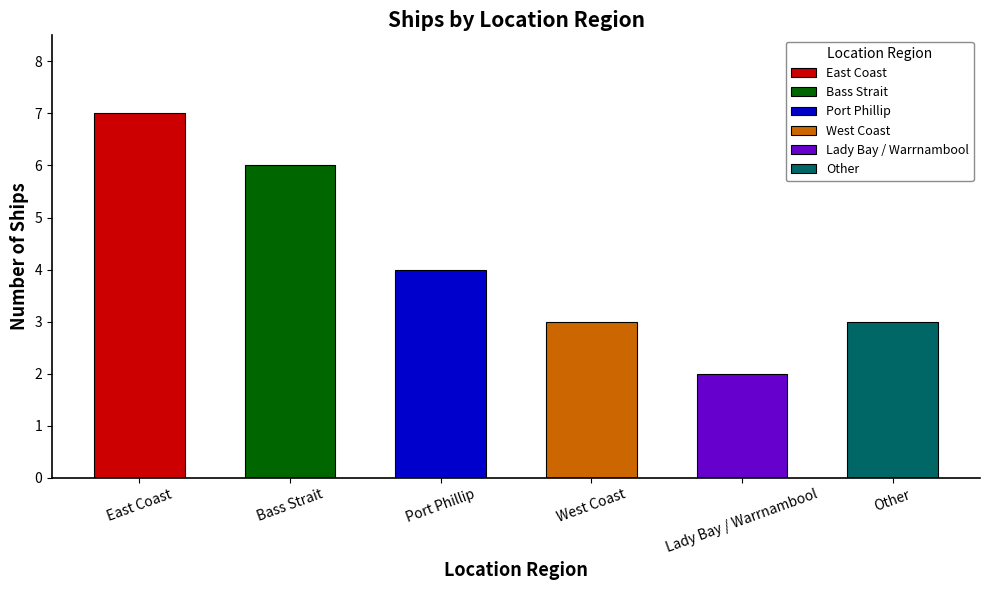

At which label does the data first exceed 4?

East Coast